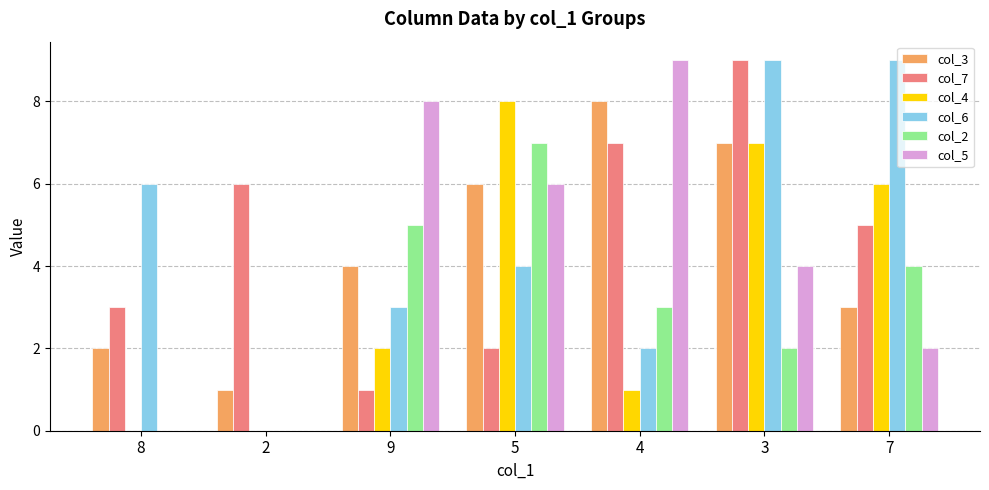

Reading left to right, extract all data points from this chart.

col_3: 2	1	4	6	8	7	3
col_7: 3	6	1	2	7	9	5
col_4: 0	0	2	8	1	7	6
col_6: 6	0	3	4	2	9	9
col_2: 0	0	5	7	3	2	4
col_5: 0	0	8	6	9	4	2